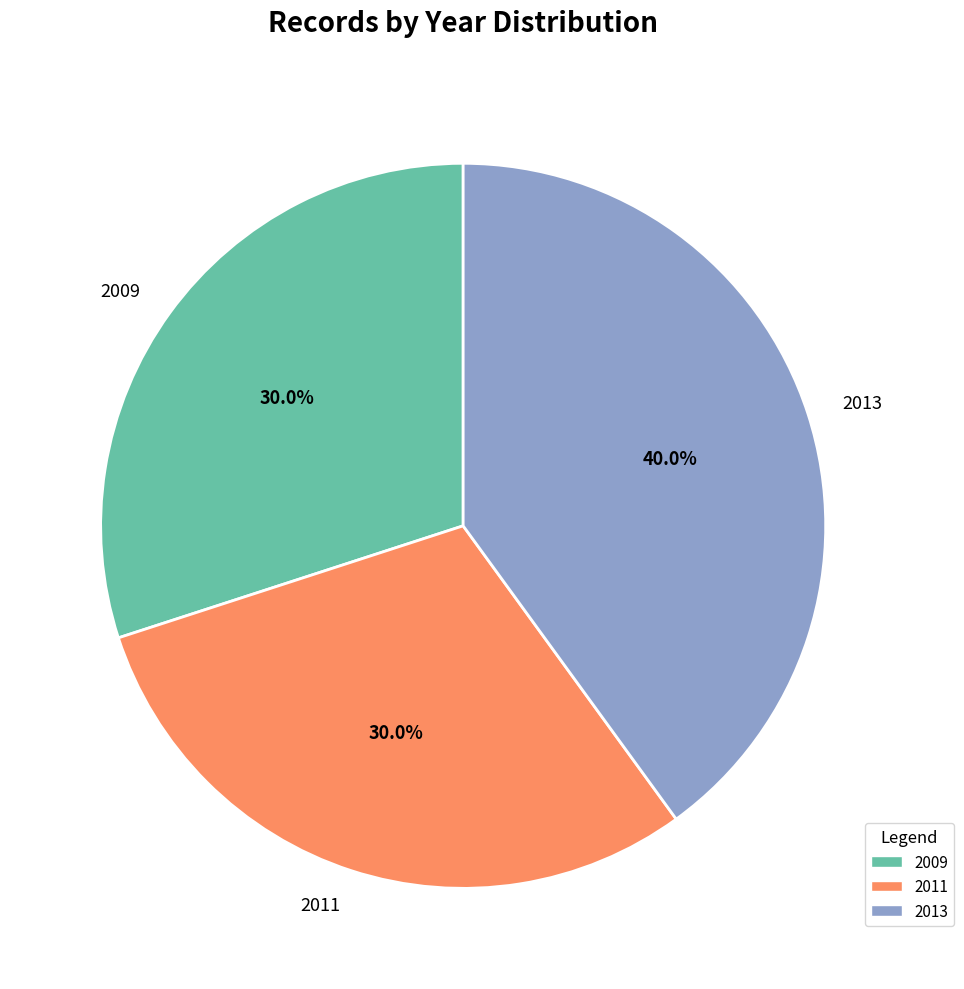

Between 2009 and 2013, which is larger?

2013